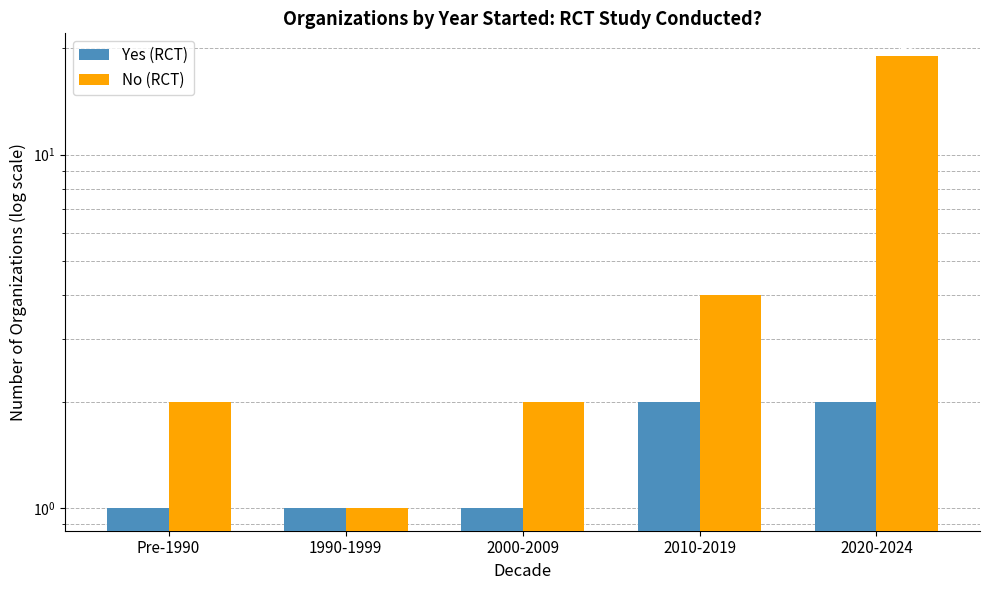

How many bars are there in each group?

2